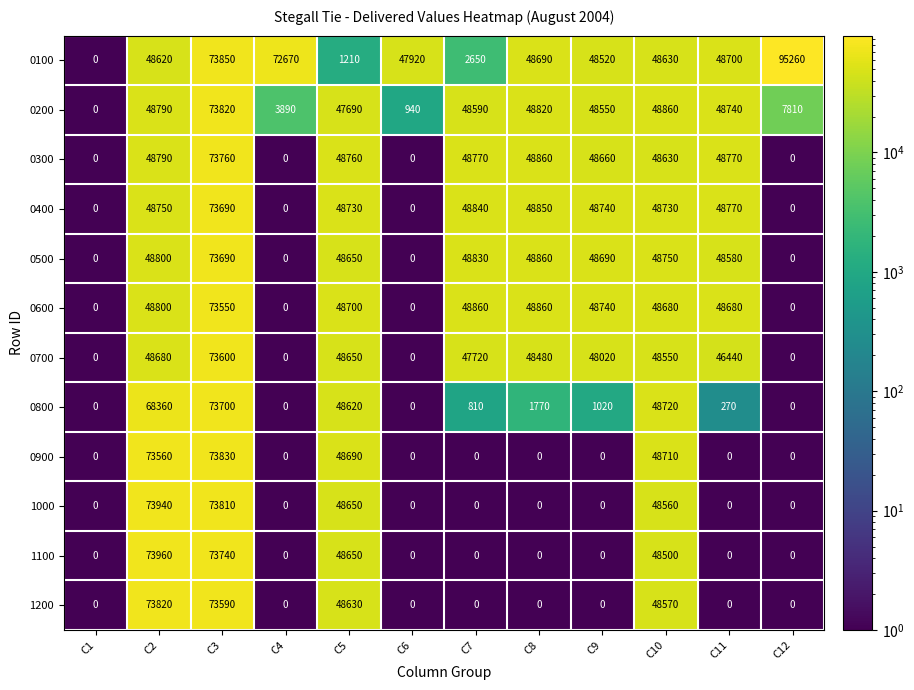

At which category is the sum across all series the highest?

C3